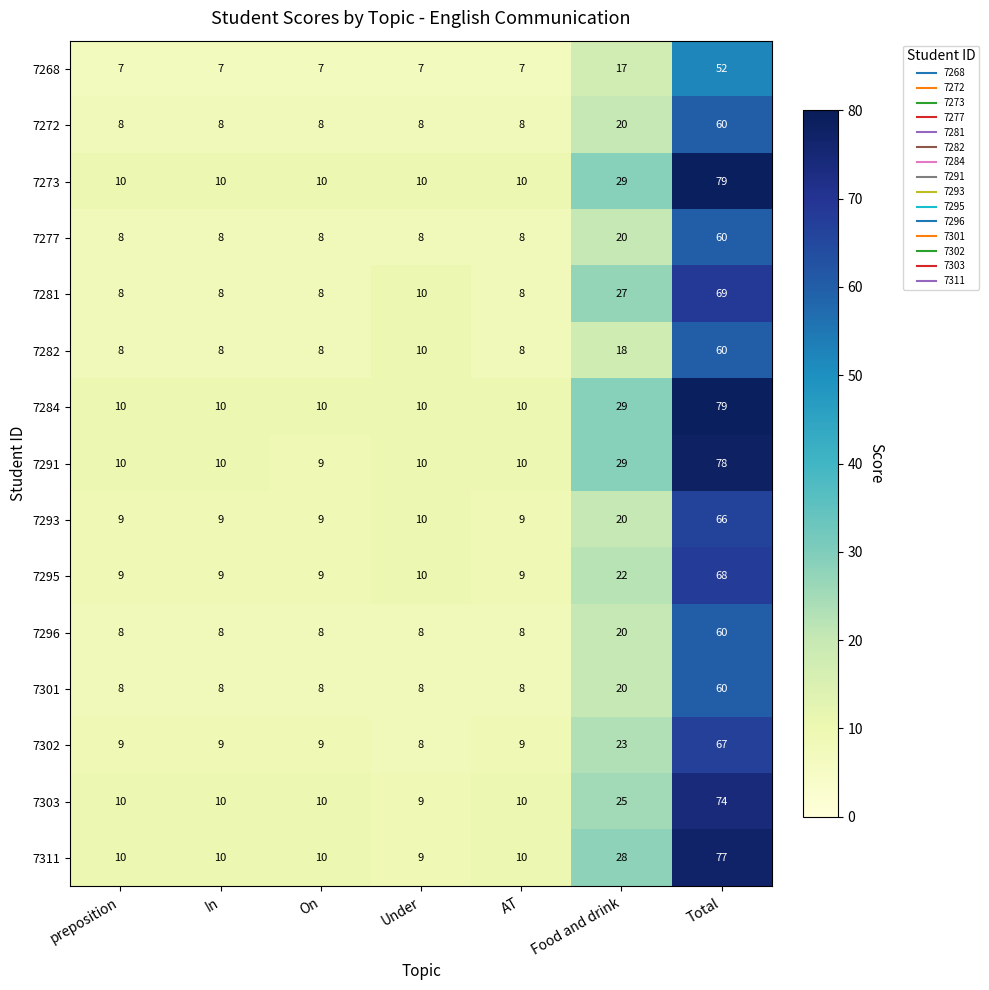

Is it true that 7302 equals 9 at preposition?

True